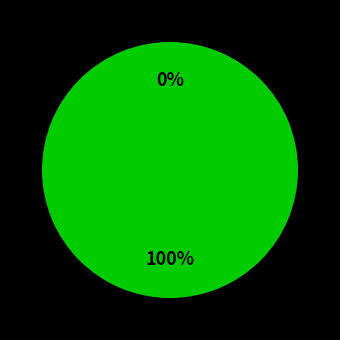

Which slice represents more than half of the pie?

Number